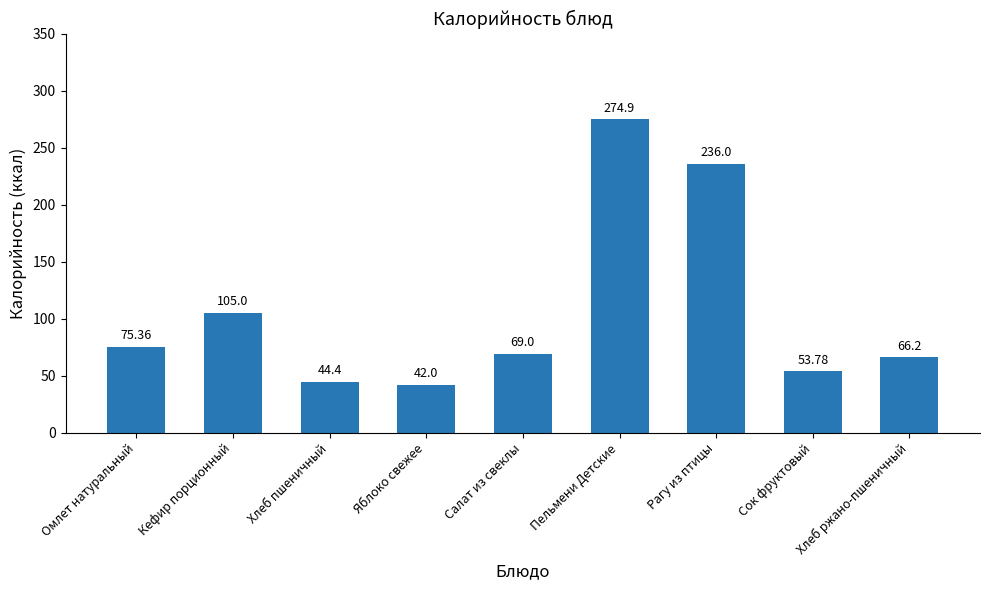

Reading right to left, transcribe all the data shown in this chart.

Хлеб ржано-пшеничный=66.2	Сок фруктовый=53.8	Рагу из птицы=236.0	Пельмени Детские=274.9	Салат из свеклы=69.0	Яблоко свежее=42.0	Хлеб пшеничный=44.4	Кефир порционный=105.0	Омлет натуральный=75.4